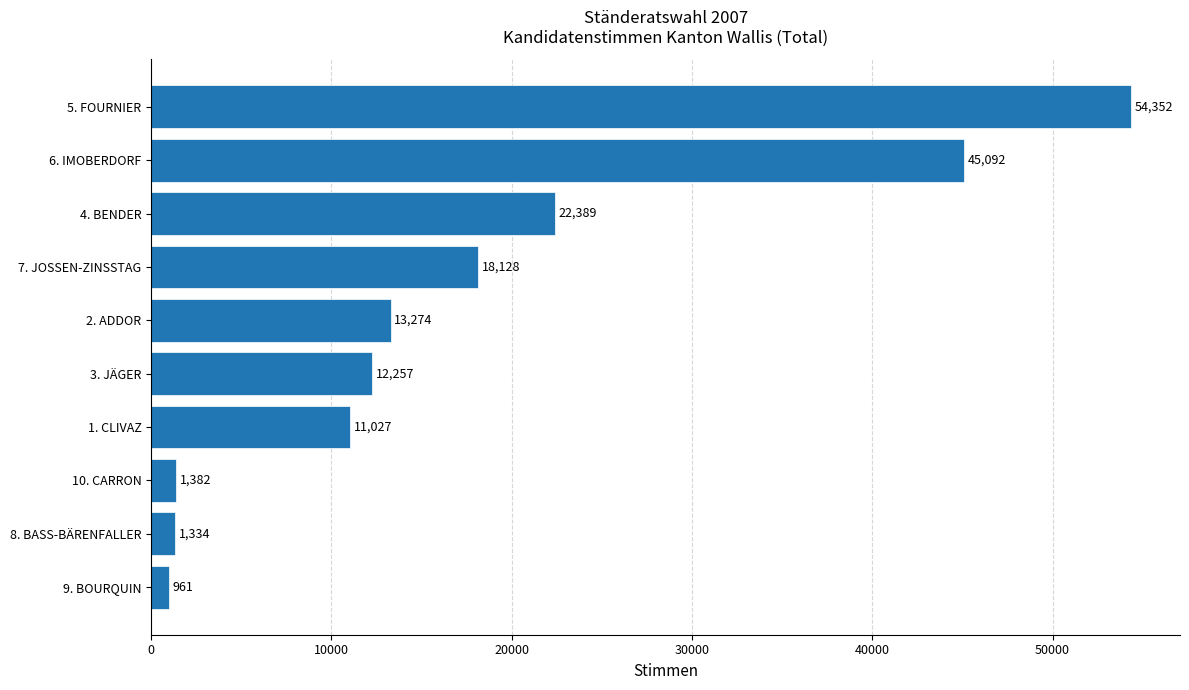

True or false: the data shows 54352 at 5. FOURNIER.

True